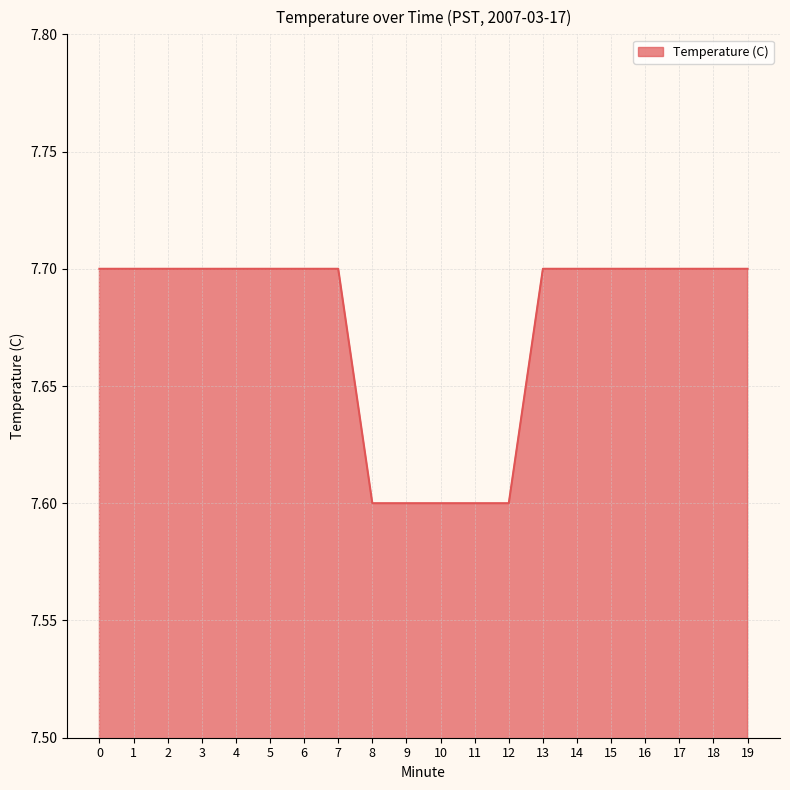

Reading left to right, list all the values displayed in this chart.

0=7.7	1=7.7	2=7.7	3=7.7	4=7.7	5=7.7	6=7.7	7=7.7	8=7.6	9=7.6	10=7.6	11=7.6	12=7.6	13=7.7	14=7.7	15=7.7	16=7.7	17=7.7	18=7.7	19=7.7